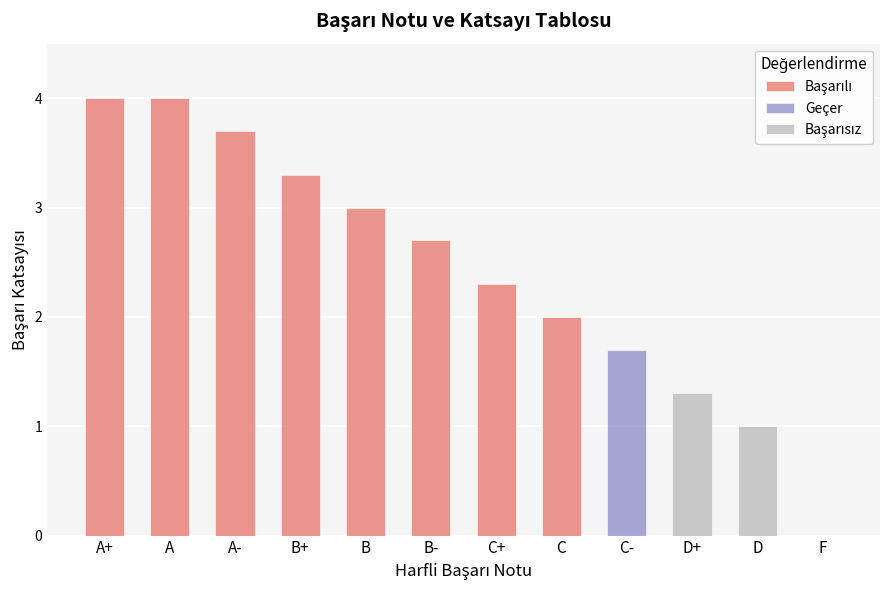

How many positive values are there?

11